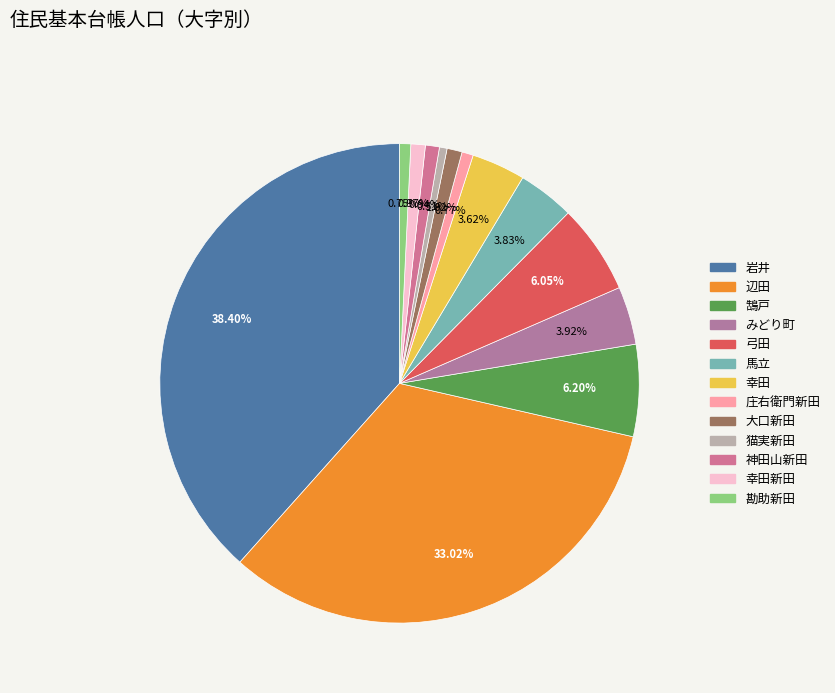

How many slices are in this pie chart?

13